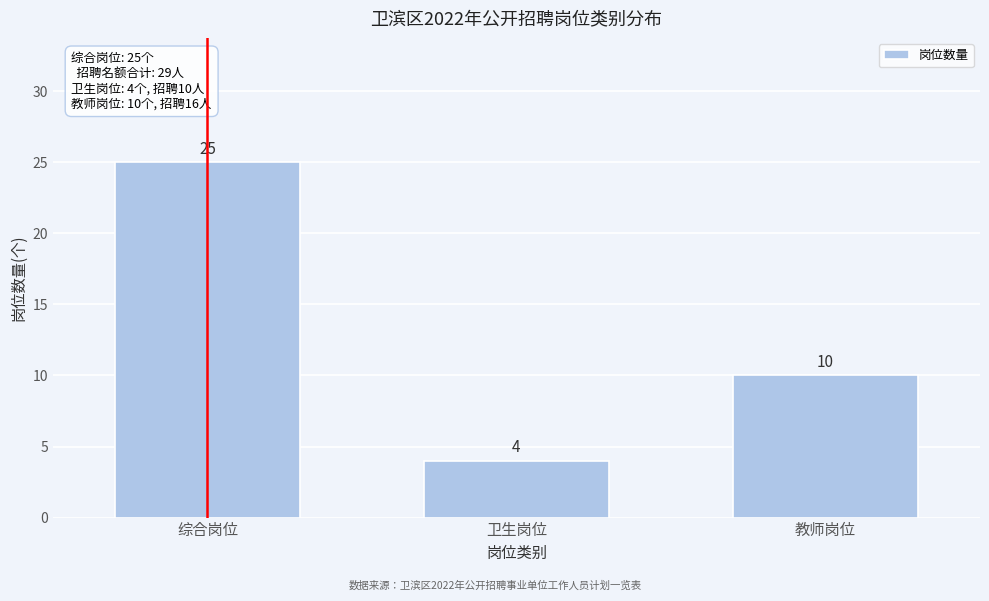

Reading left to right, list all the values displayed in this chart.

25	4	10